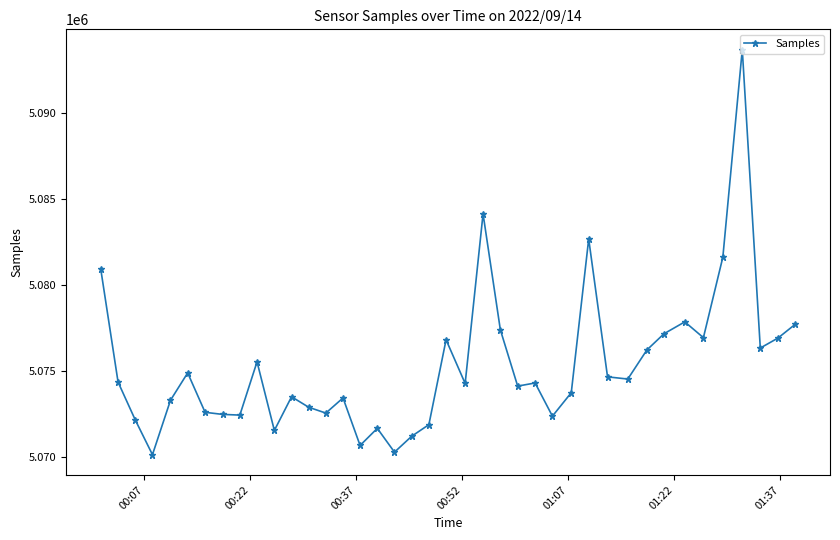

True or false: there are more than 2 points higher than both neighbors.

True